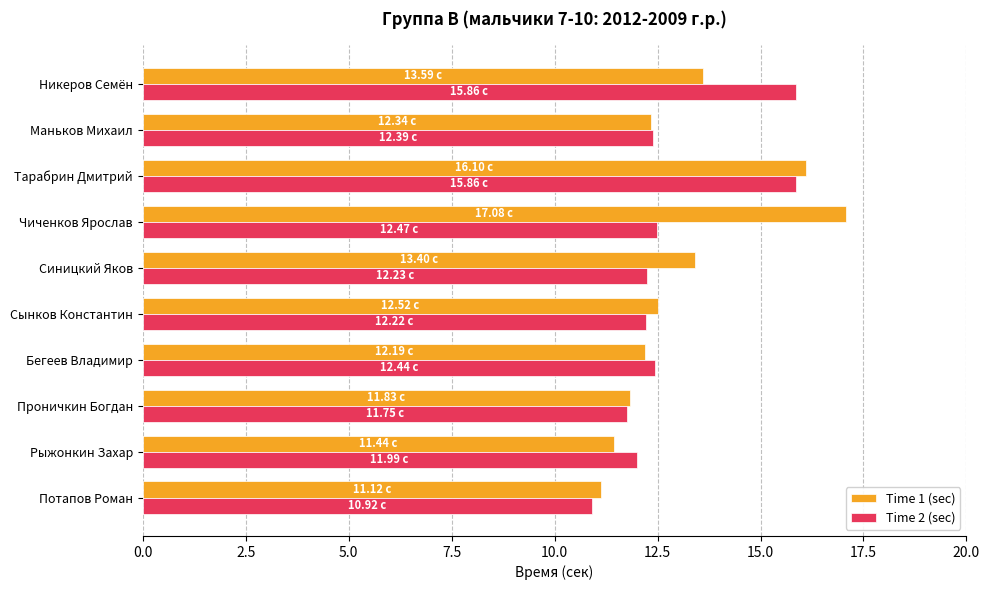

Which series has the largest range (max minus min)?

Time 1 (sec)